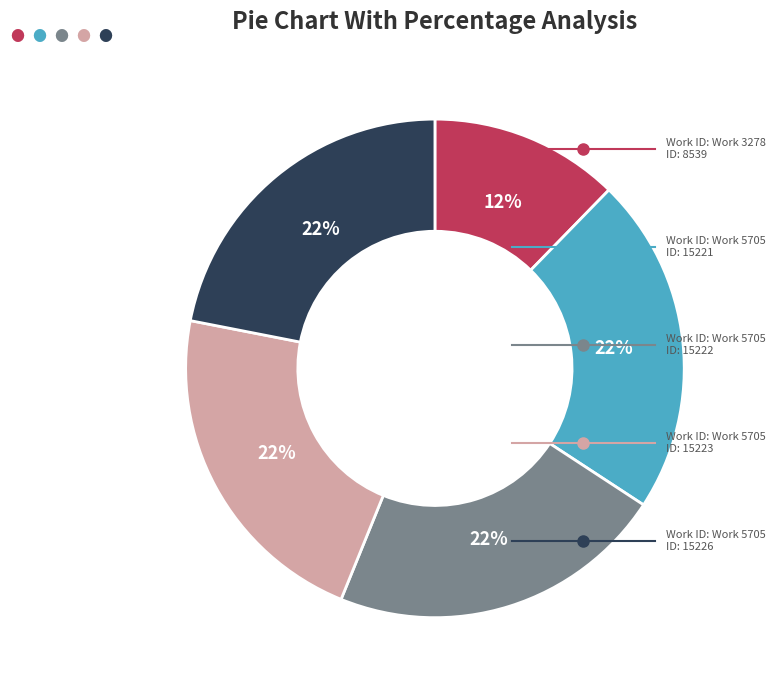

How many slices are in this pie chart?

5